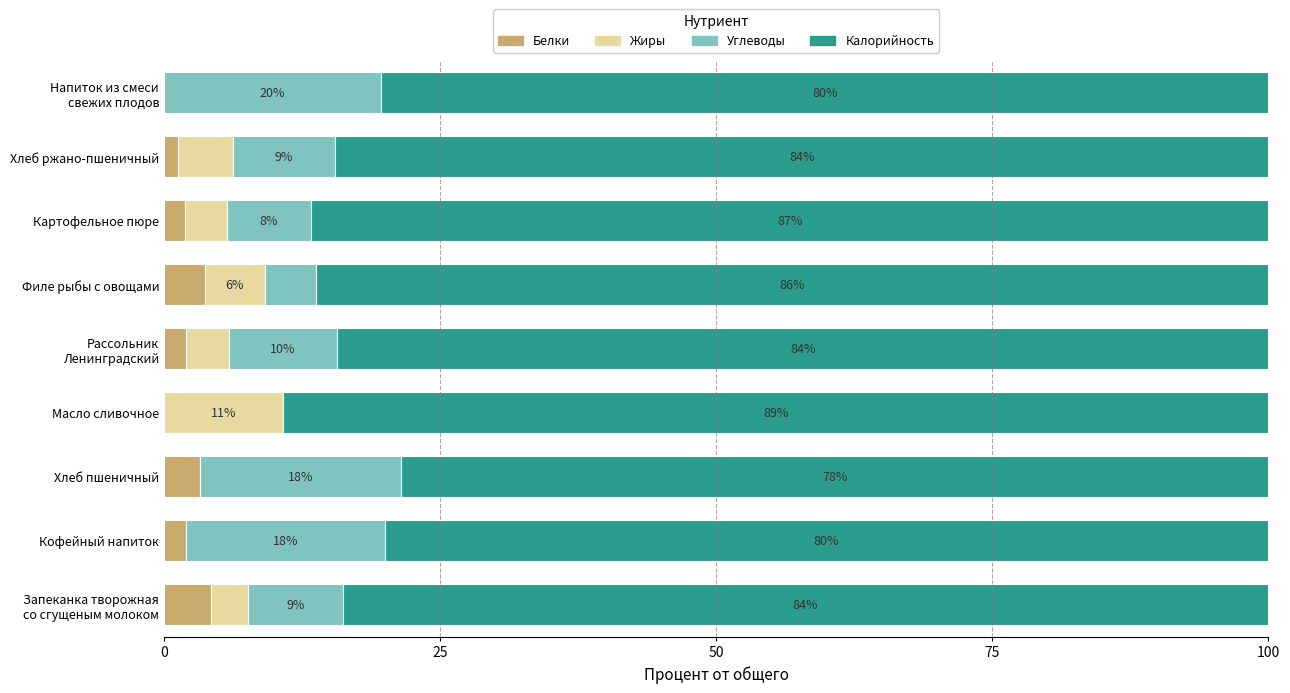

The Белки series shows 0.0 at Масло сливочное. True or false?

True